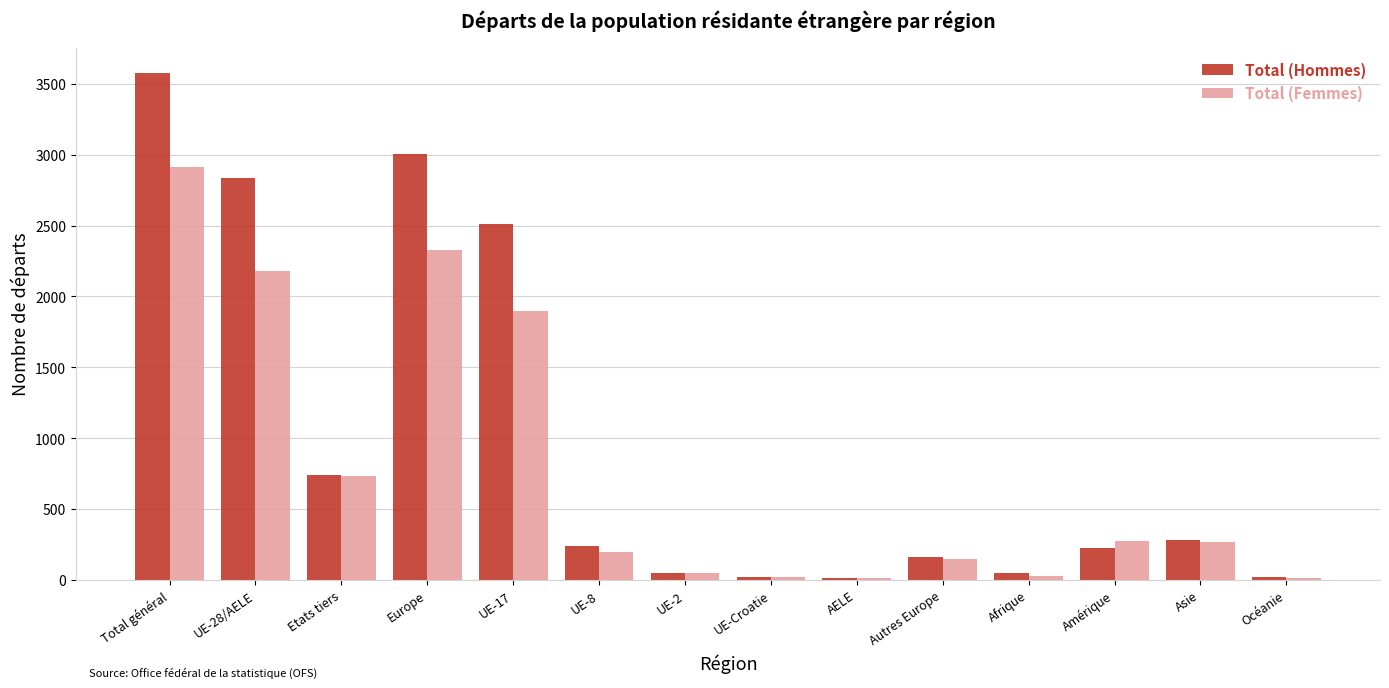

How many values in the Total (Hommes) series are below 243?

7